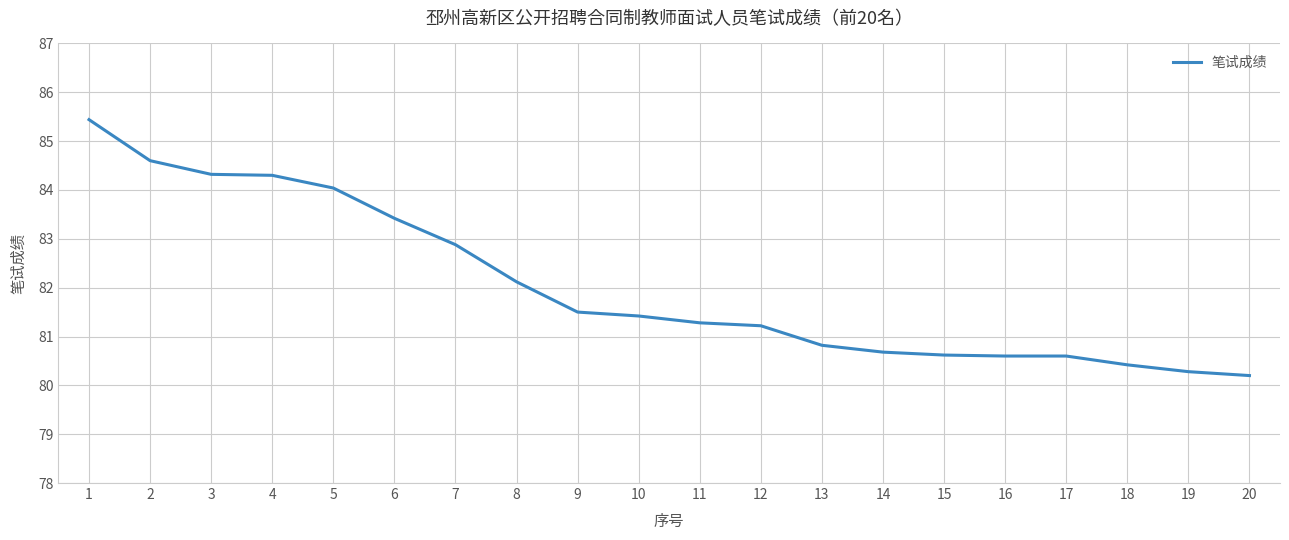

At which category does the chart reach its minimum across all series?

20